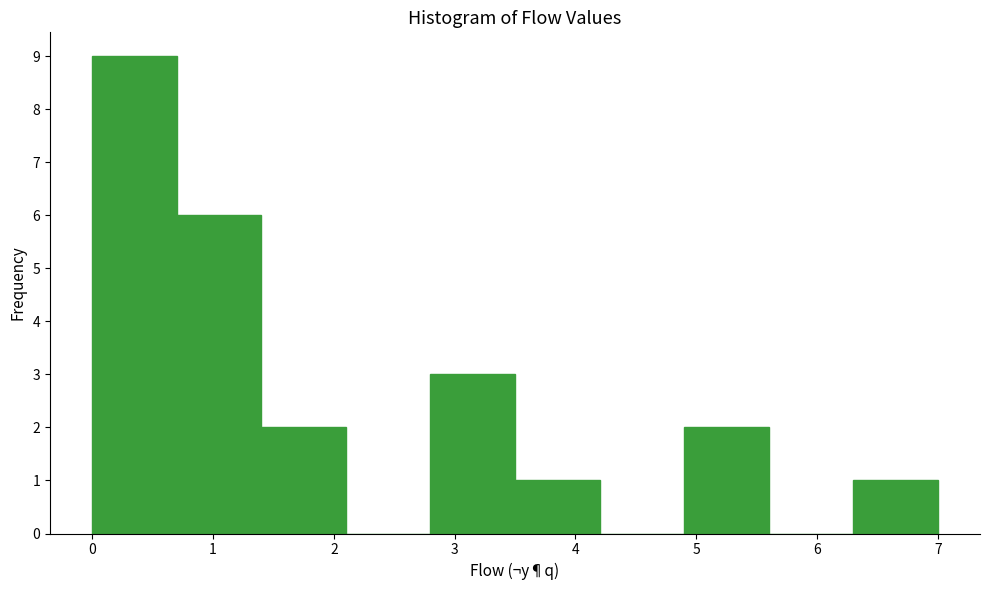

Over which range of the x-axis is the bar tallest?

0.0 to 0.7